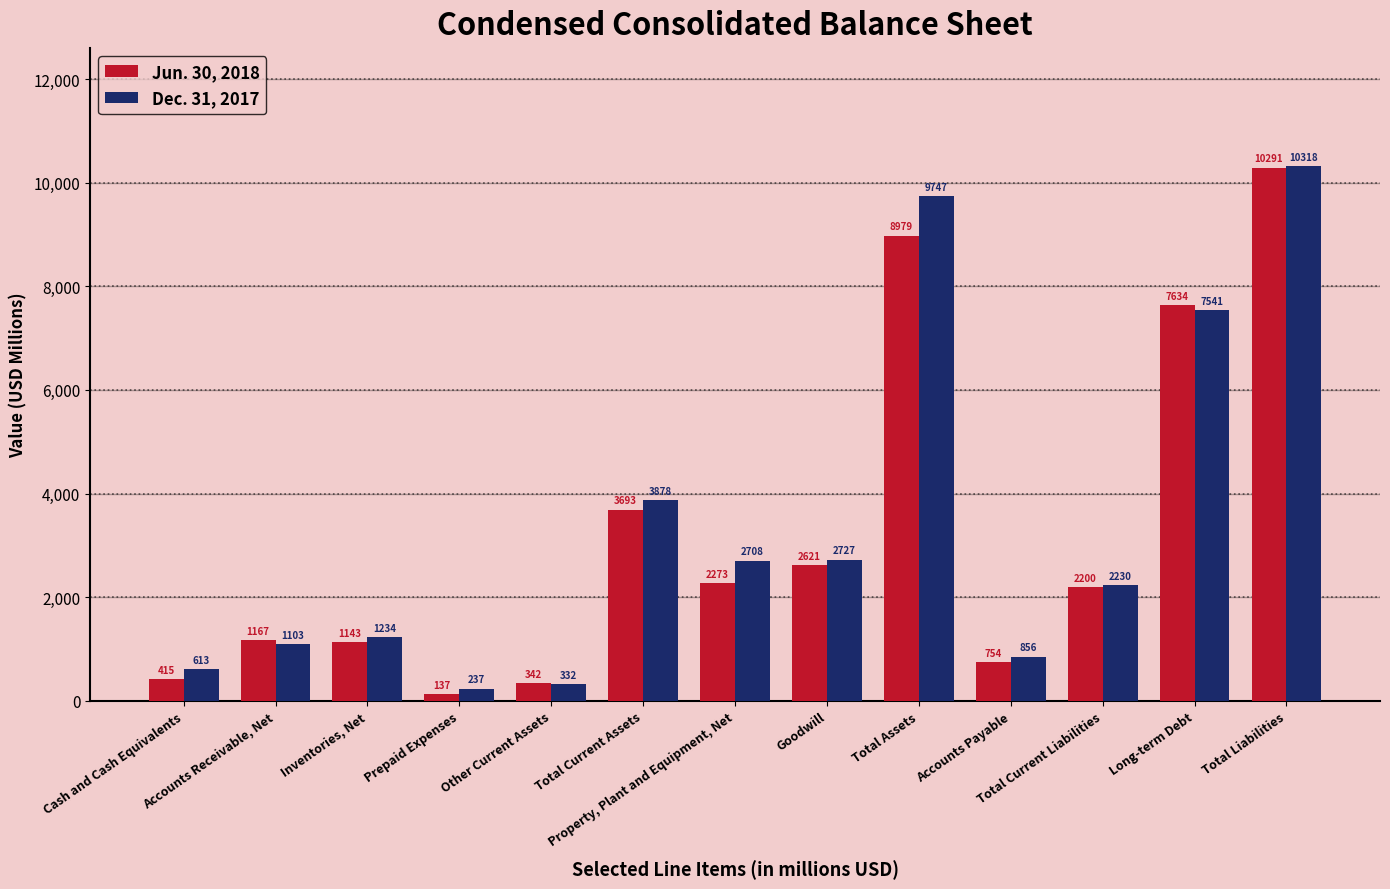

Which label corresponds to the smallest value in the chart?

Prepaid Expenses